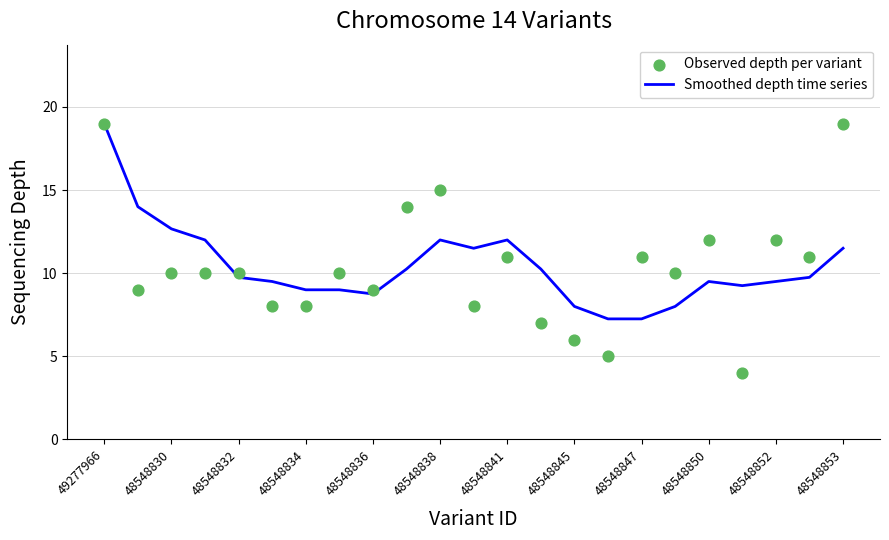

At how many categories does at least one series exceed 13?

5